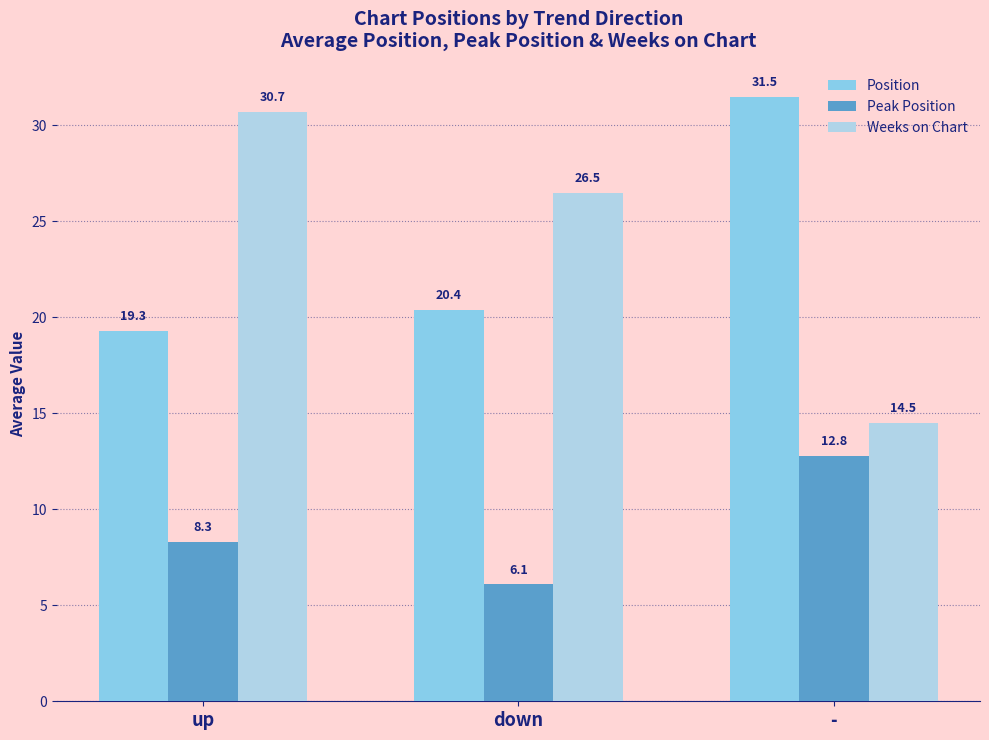

Between up and down, which series saw the biggest shift?

Weeks on Chart